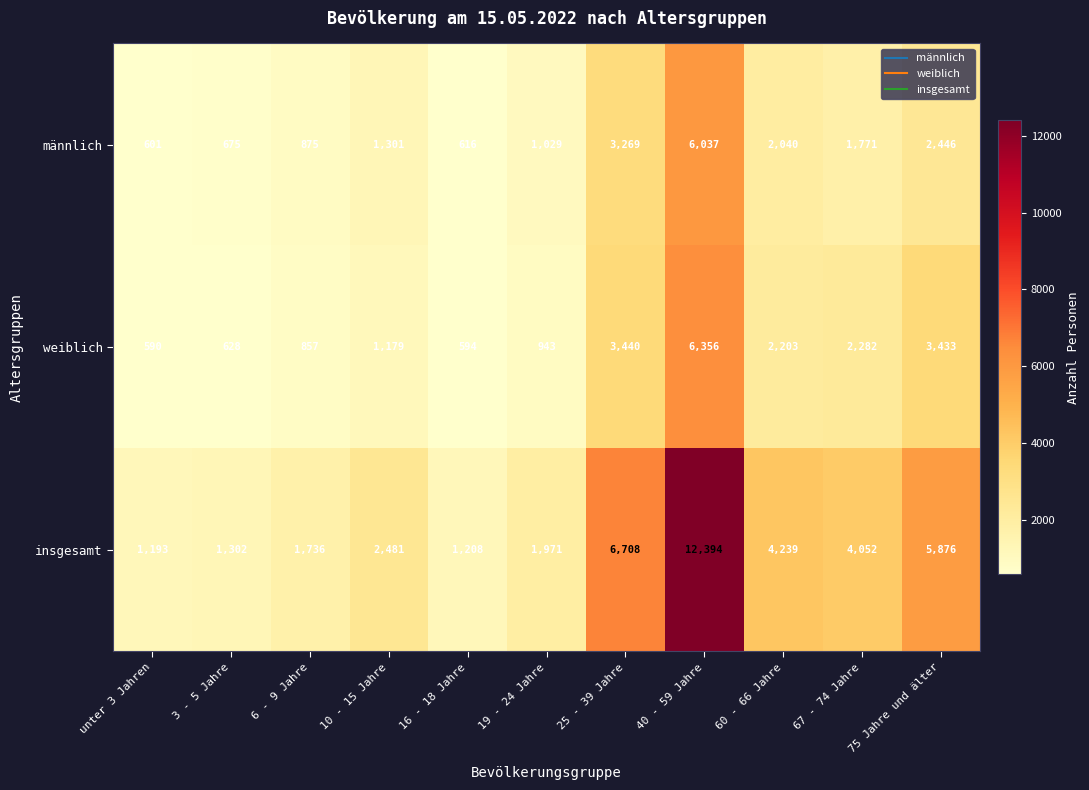

At which label is insgesamt closest to 6793?

25 - 39 Jahre